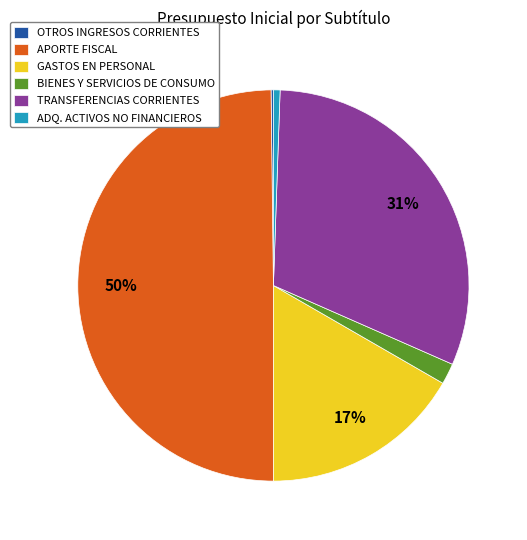

Which category has the biggest portion of the pie?

APORTE FISCAL